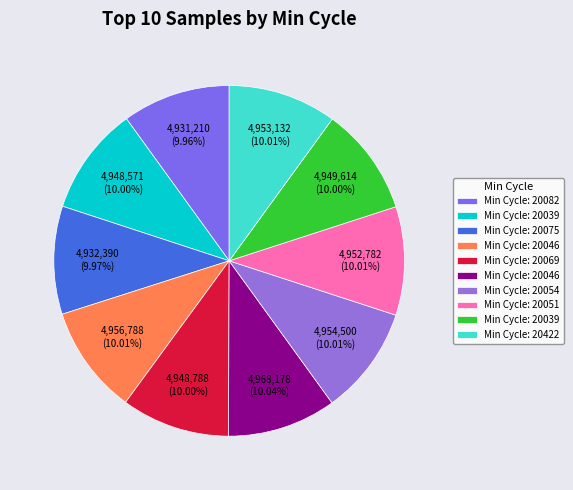

How many slices are in this pie chart?

10